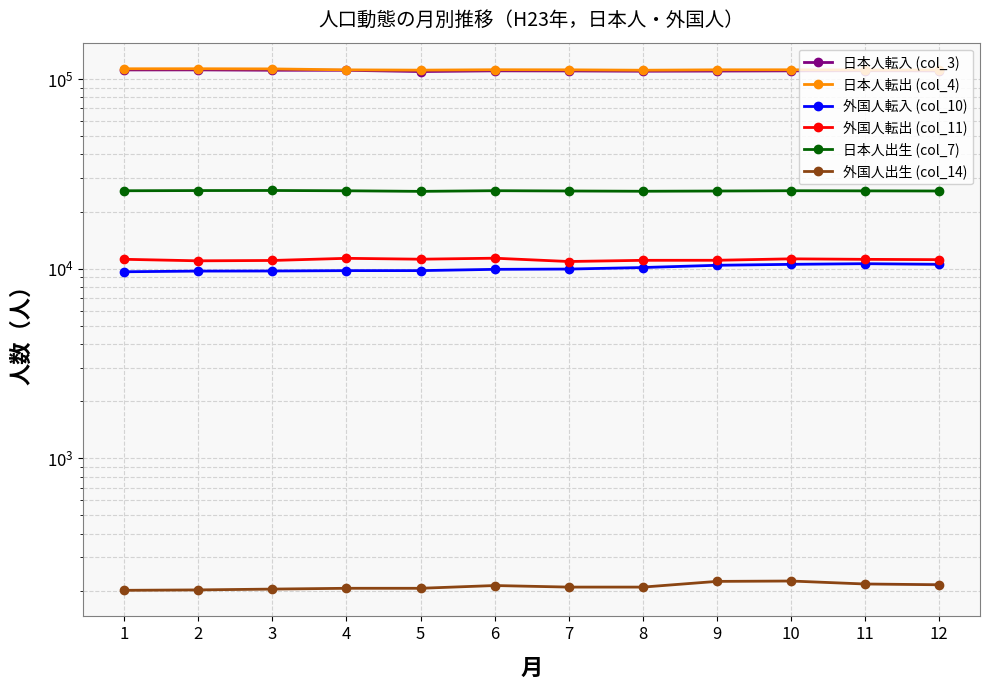

In 日本人出生 (col_7), how many points are lower than both neighbors (excluding endpoints)?

2